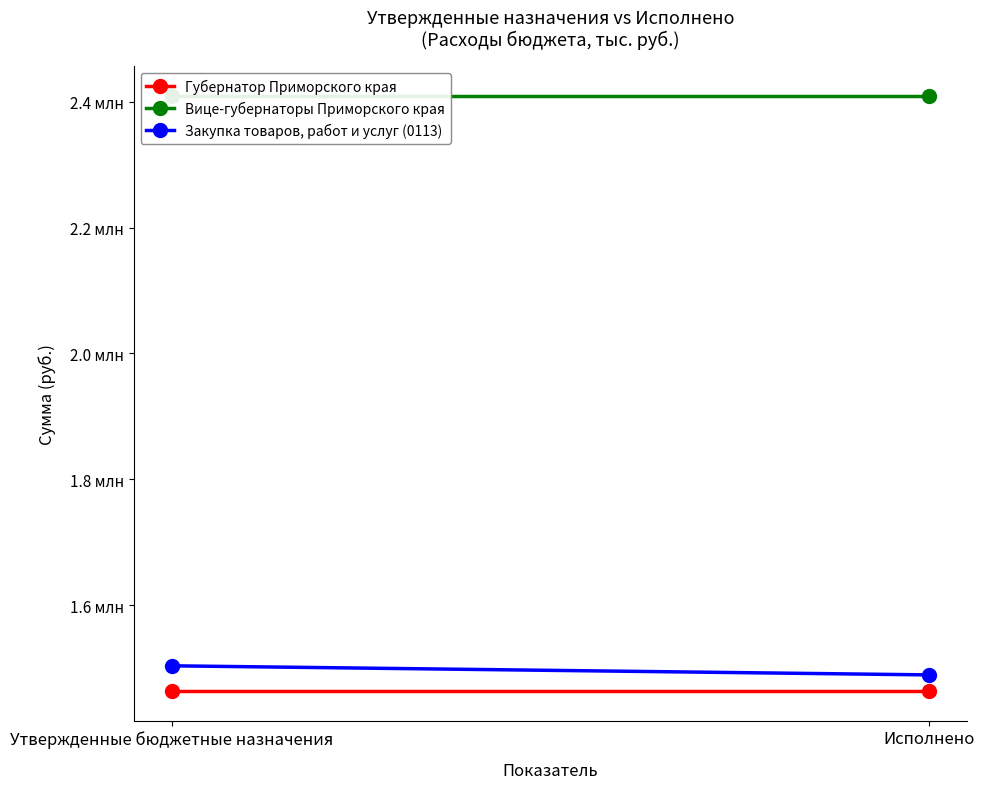

Which series has the largest total across all categories?

Вице-губернаторы Приморского края